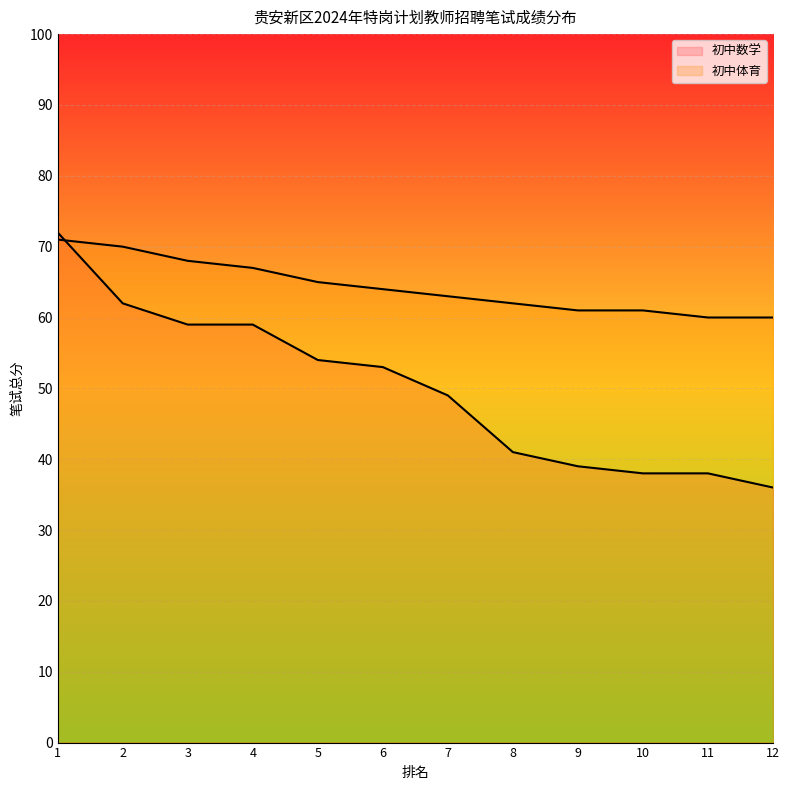

Between which two adjacent categories do 初中体育 and 初中数学 first intersect?

1 and 2